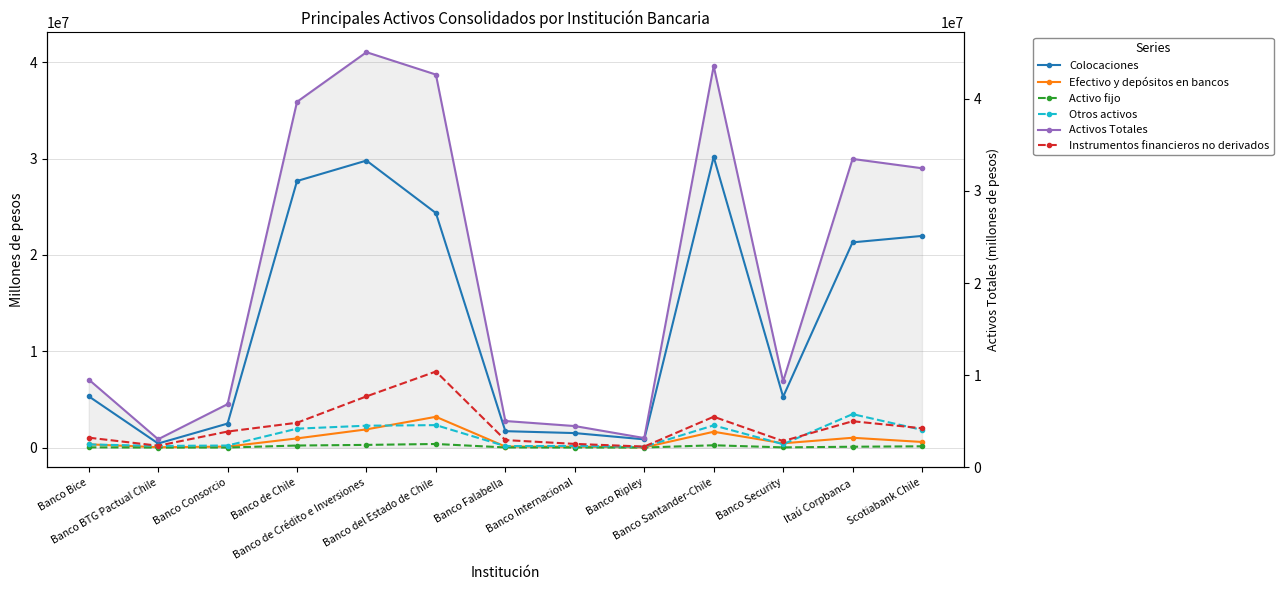

Rank the series at Banco BTG Pactual Chile from highest to lowest value.

Activos Totales, Colocaciones, Instrumentos financieros no derivados, Otros activos, Efectivo y depósitos en bancos, Activo fijo